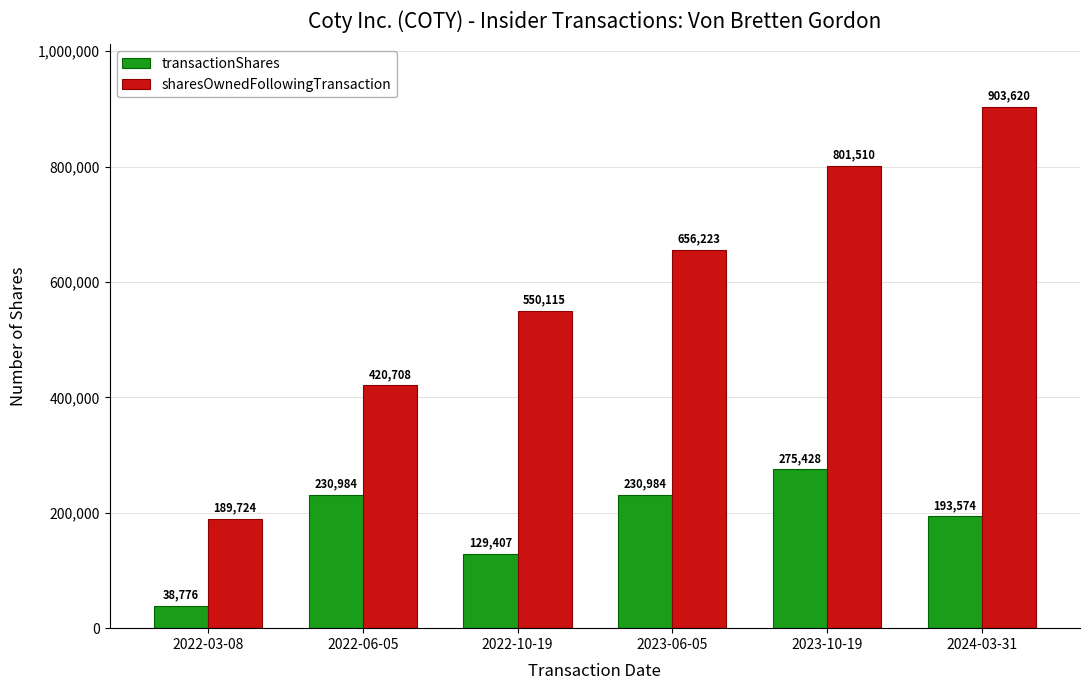

How many data points in sharesOwnedFollowingTransaction are less than 656223?

3